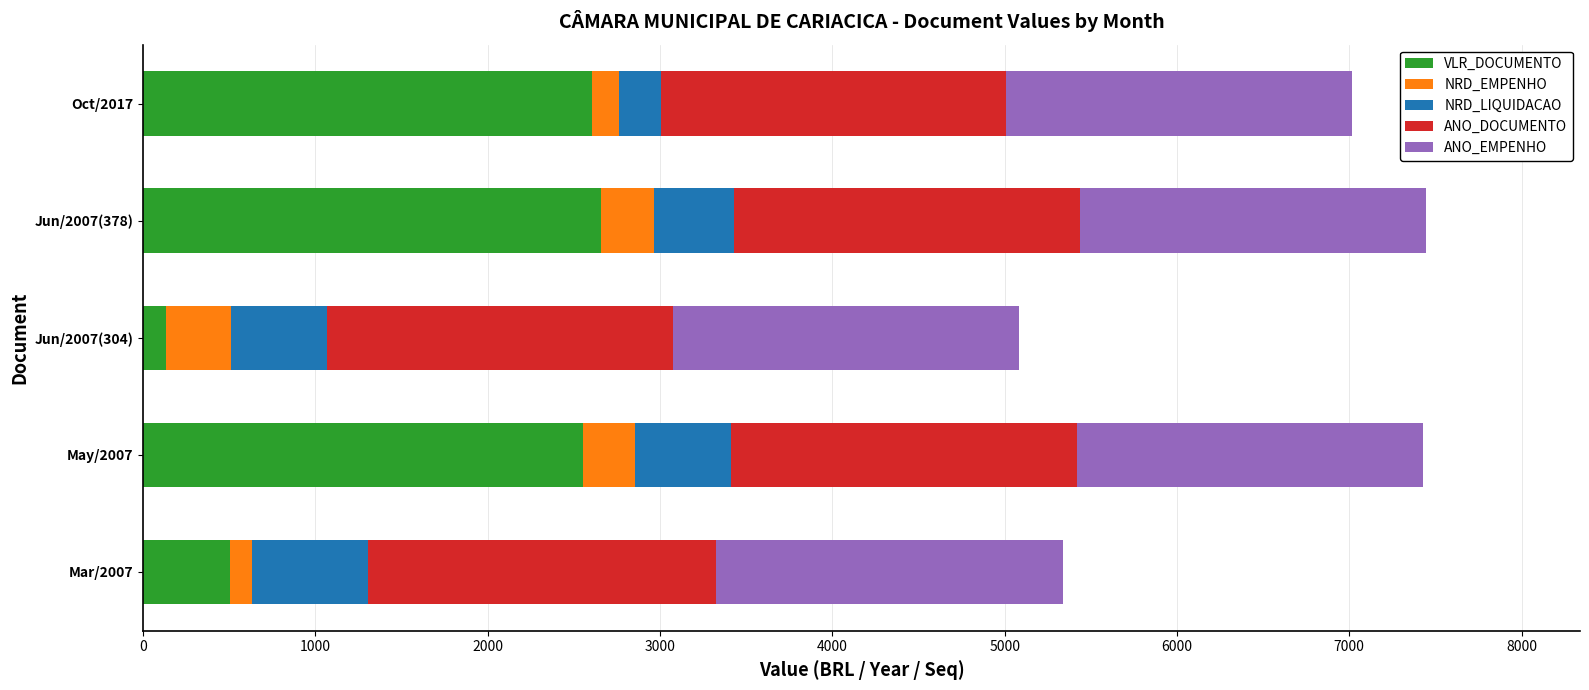

What is the average value of the VLR_DOCUMENTO series?

1691.7